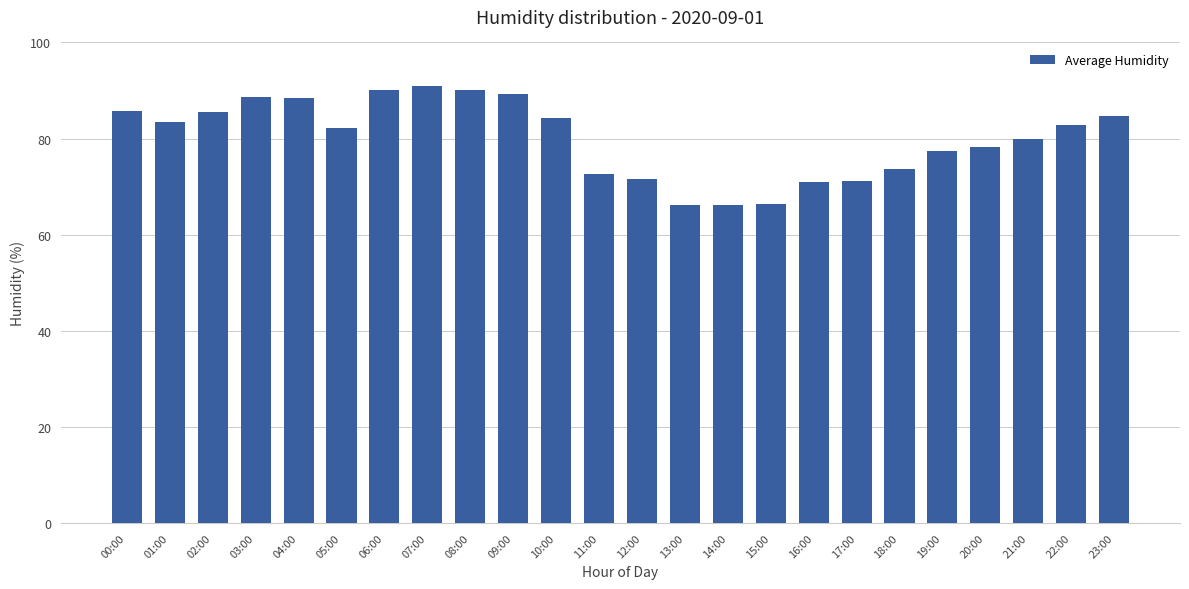

What is the average value?

80.0